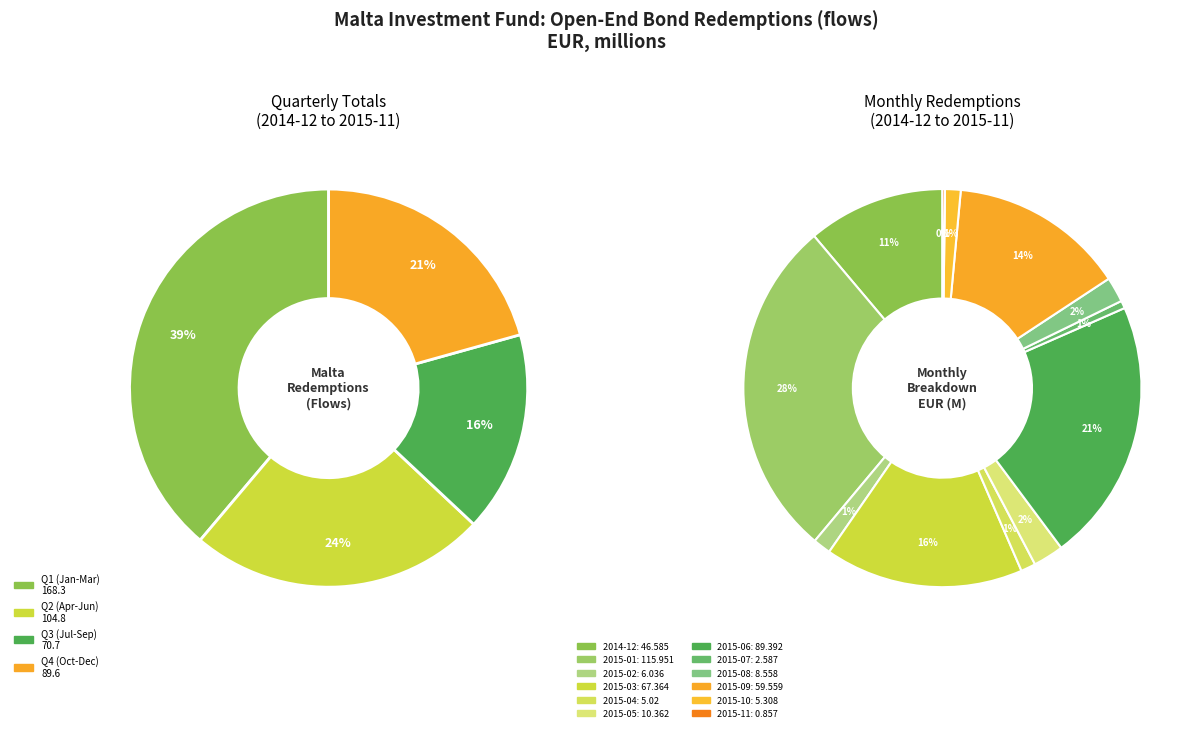

Which has a higher value, 2014-12 or 2015-09?

2015-09